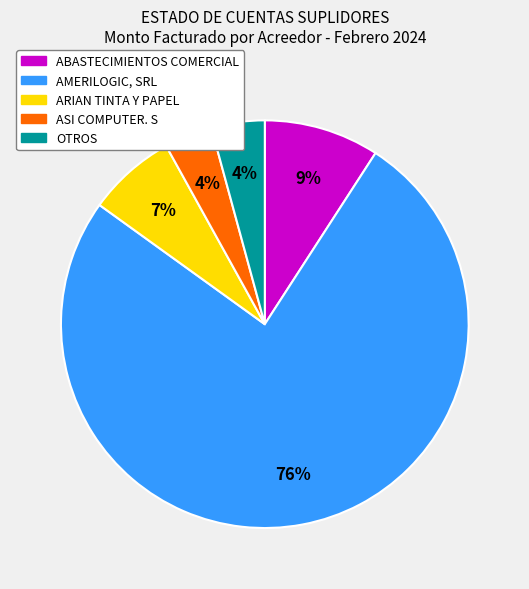

Combined, do ASI COMPUTER. S and OTROS account for over 50%?

No